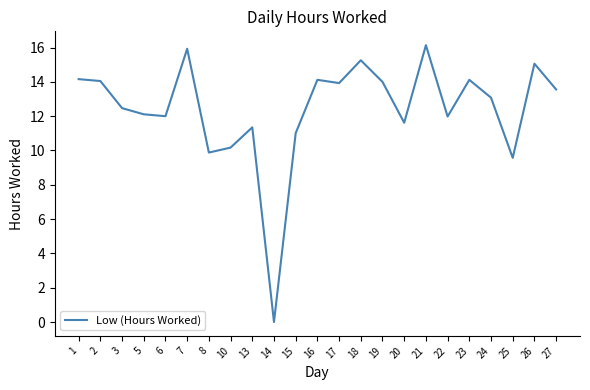

Which category has the highest value across all series?

21